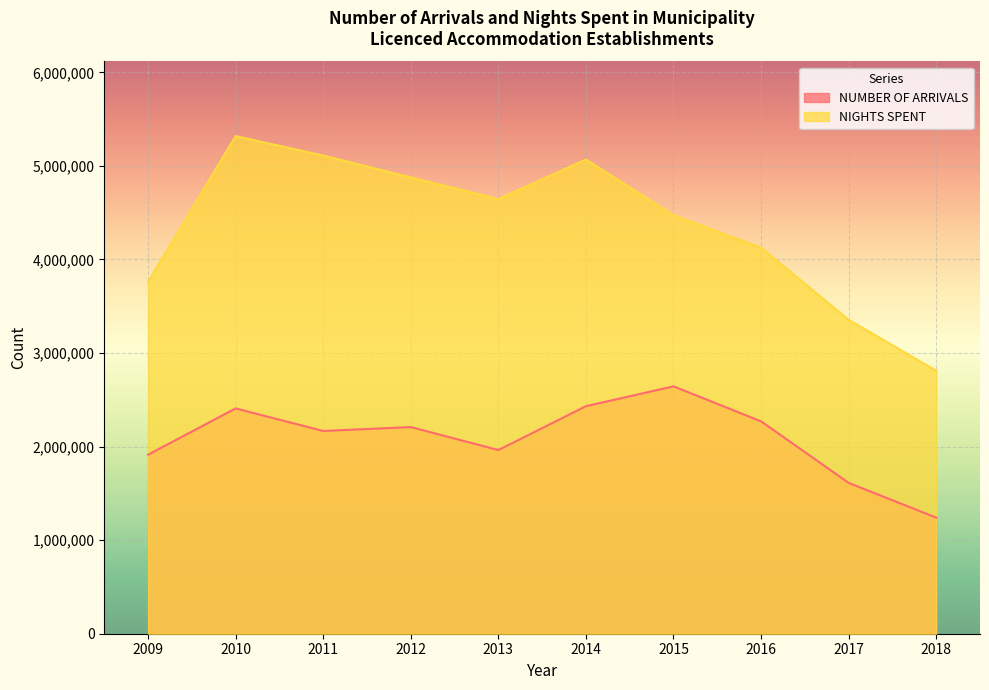

At which label does NUMBER OF ARRIVALS reach its peak?

2015